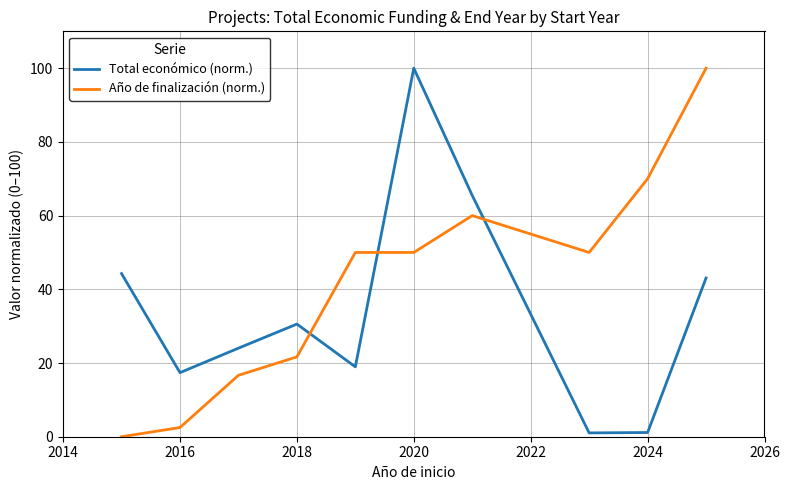

Rank the series by their average value, from highest to lowest.

Año de finalización (norm.), Total económico (norm.)